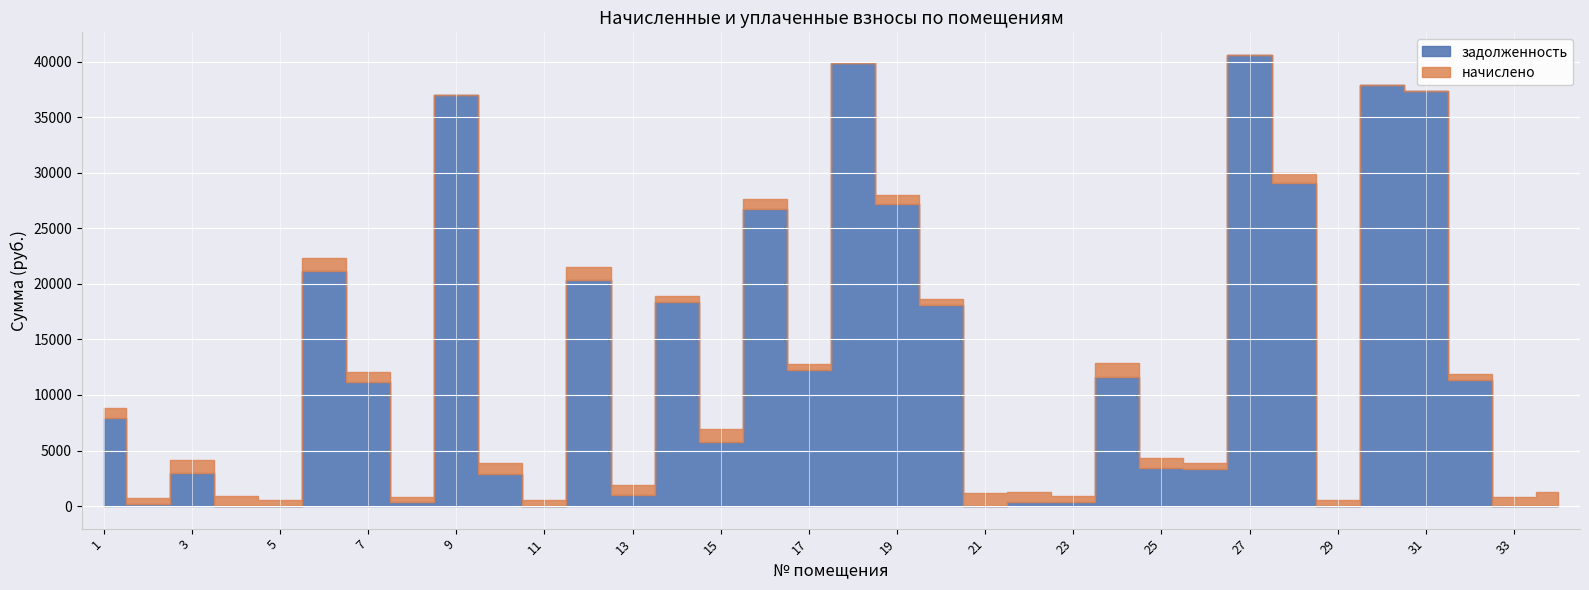

Count the number of categories in the chart.

34